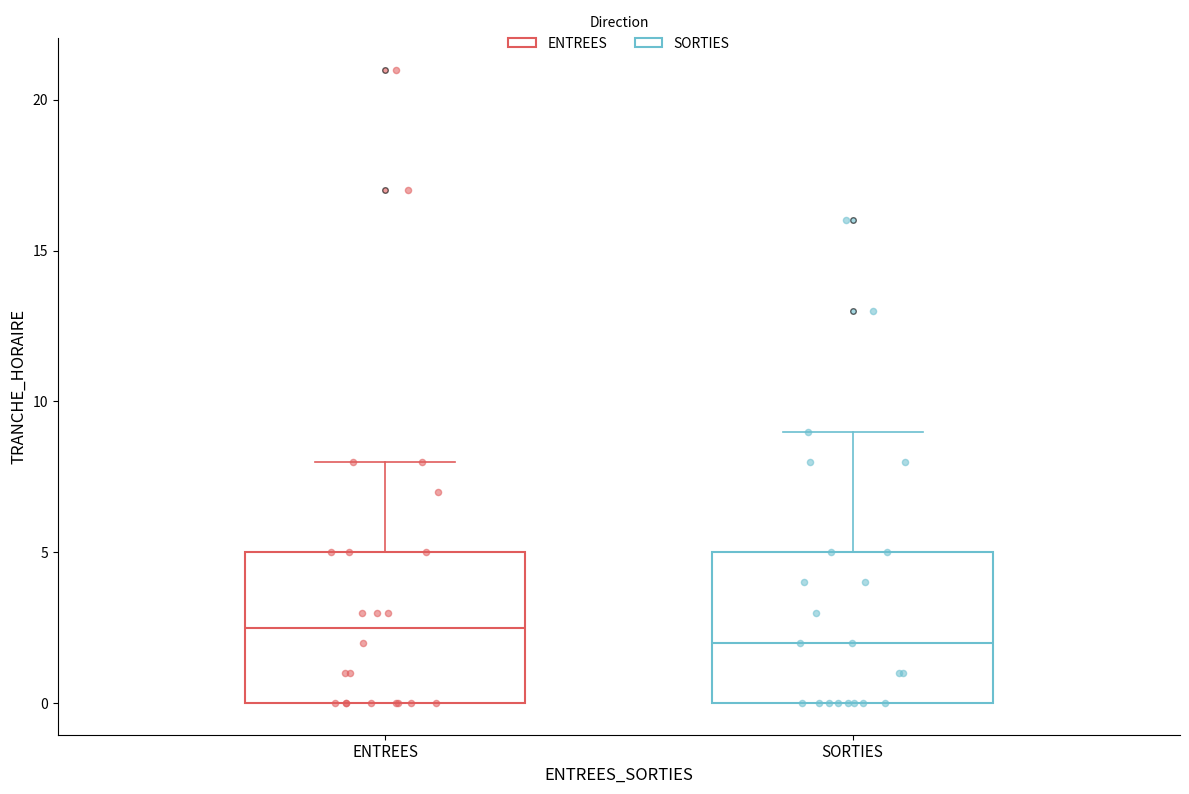

Which box's median line is the lowest?

SORTIES